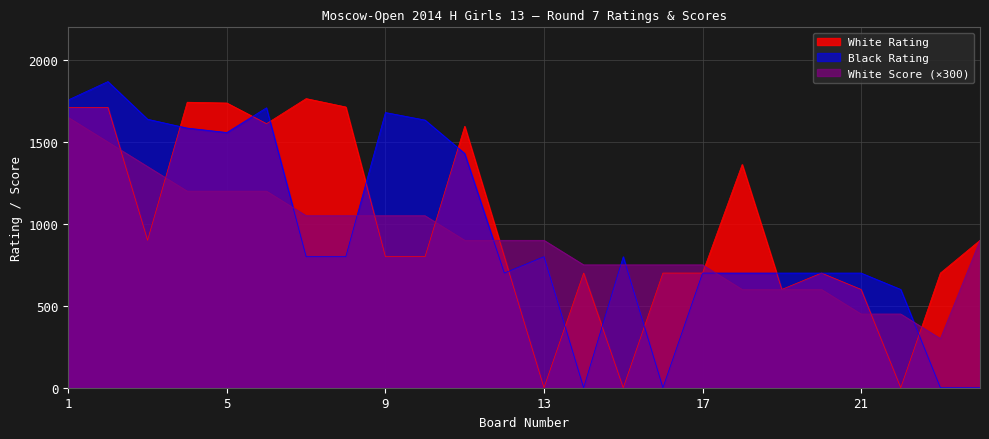

How many values in the White Rating series exceed 800?

11